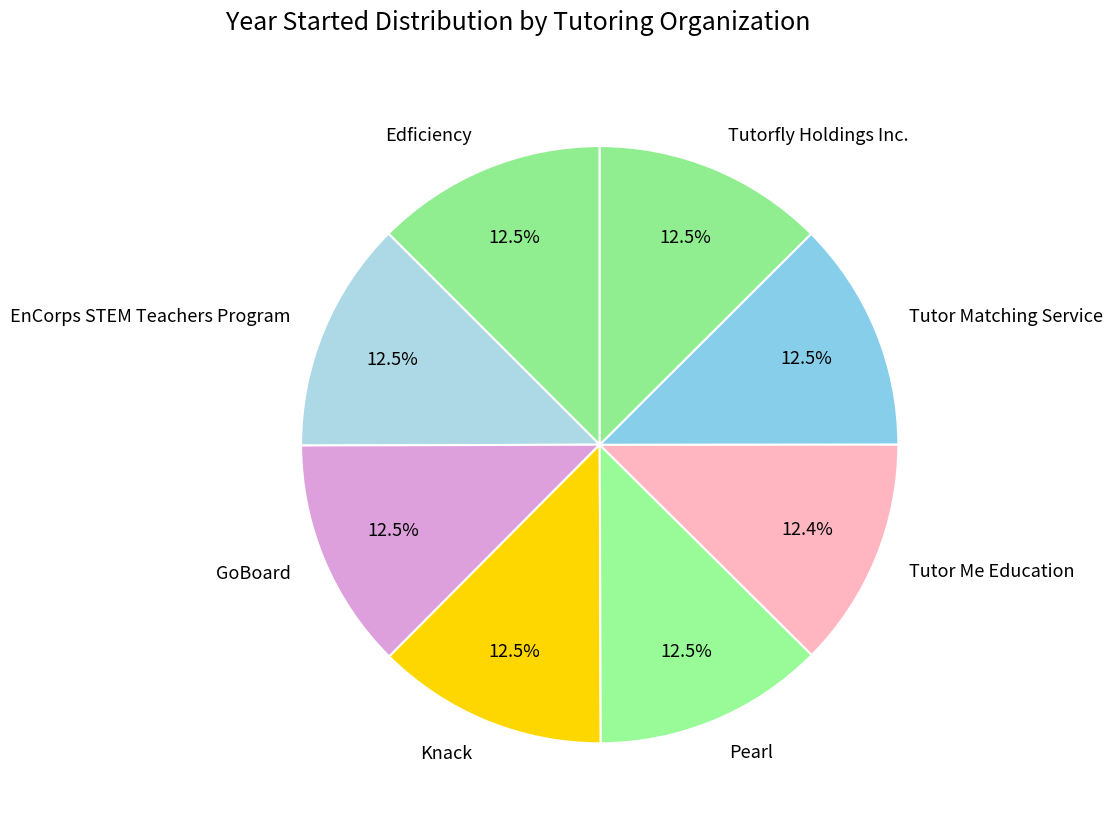

Combined, what portion of the pie is Tutorfly Holdings Inc. and Knack?

25.0%